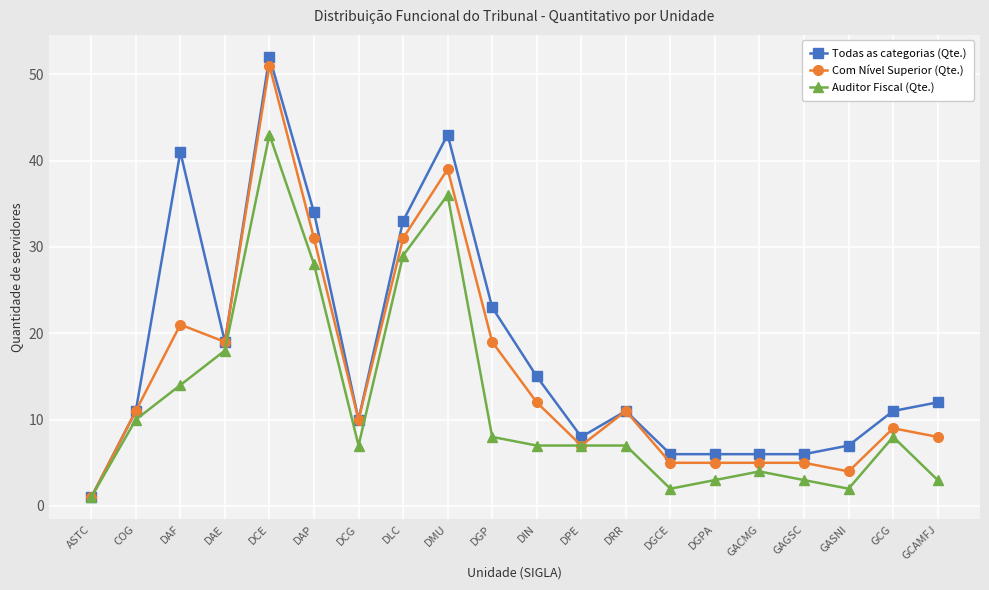

Reading right to left, extract all data points from this chart.

Todas as categorias (Qte.): GCAMFJ=12	GCG=11	GASNI=7	GAGSC=6	GACMG=6	DGPA=6	DGCE=6	DRR=11	DPE=8	DIN=15	DGP=23	DMU=43	DLC=33	DCG=10	DAP=34	DCE=52	DAE=19	DAF=41	COG=11	ASTC=1
Com Nível Superior (Qte.): GCAMFJ=8	GCG=9	GASNI=4	GAGSC=5	GACMG=5	DGPA=5	DGCE=5	DRR=11	DPE=7	DIN=12	DGP=19	DMU=39	DLC=31	DCG=10	DAP=31	DCE=51	DAE=19	DAF=21	COG=11	ASTC=1
Auditor Fiscal (Qte.): GCAMFJ=3	GCG=8	GASNI=2	GAGSC=3	GACMG=4	DGPA=3	DGCE=2	DRR=7	DPE=7	DIN=7	DGP=8	DMU=36	DLC=29	DCG=7	DAP=28	DCE=43	DAE=18	DAF=14	COG=10	ASTC=1